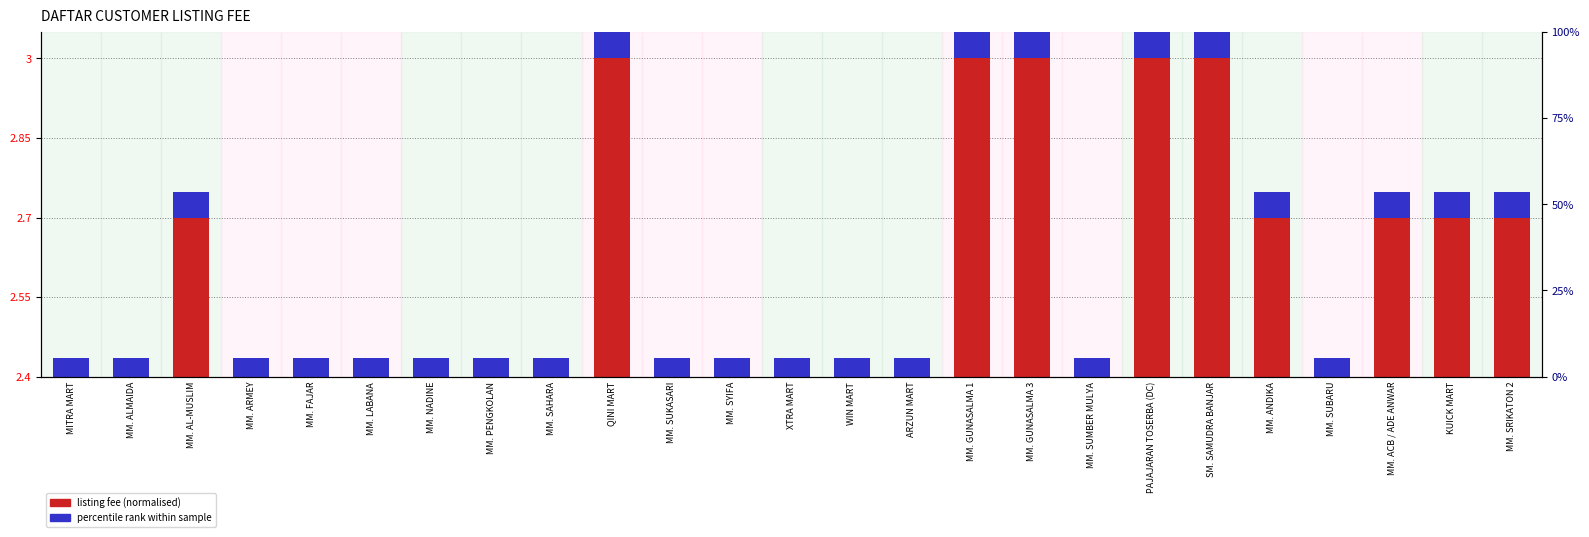

What is the spread (max minus min) of values at QINI MART?

0.5